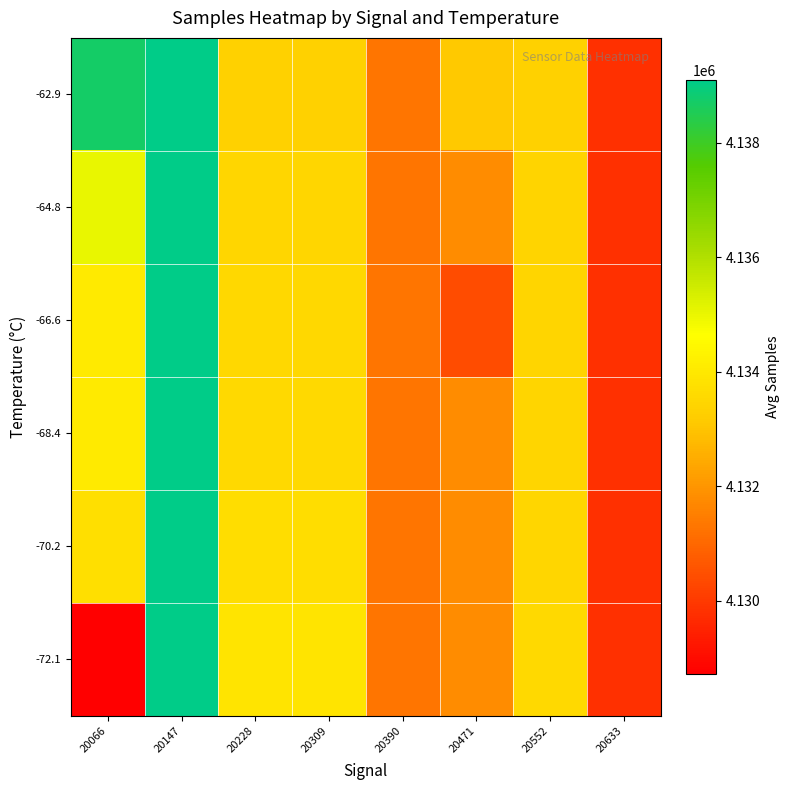

List the series in order of their peak value, highest first.

-72.1, -70.2, -68.4, -66.6, -64.8, -62.9